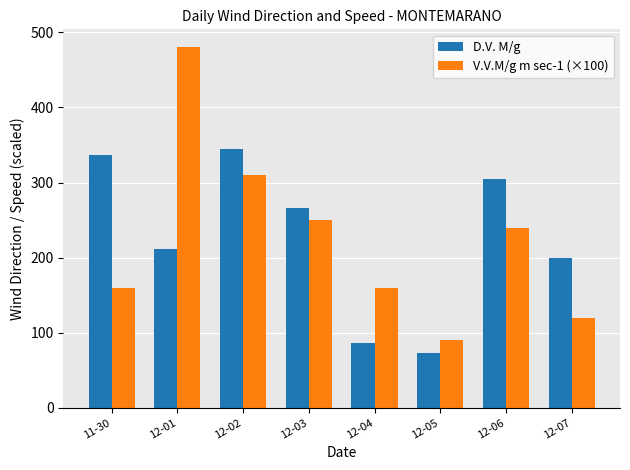

Read the D.V. M/g value at 12-06, to the nearest 5.

305